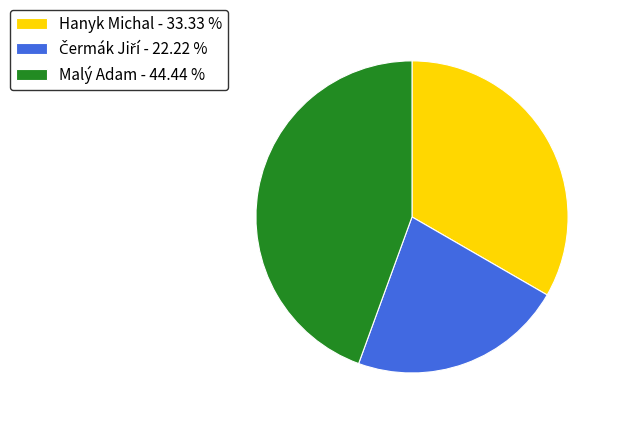

Combined, do Hanyk Michal - 33.33 % and Malý Adam - 44.44 % account for over 50%?

Yes